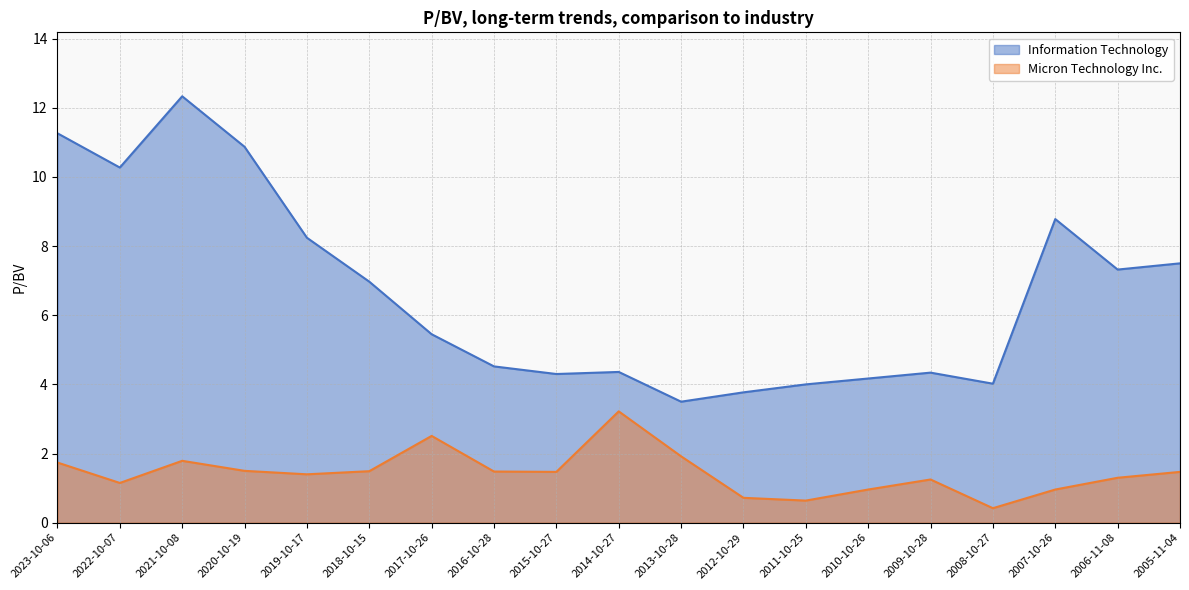

Read the Micron Technology Inc. value at 2005-11-04.

1.5